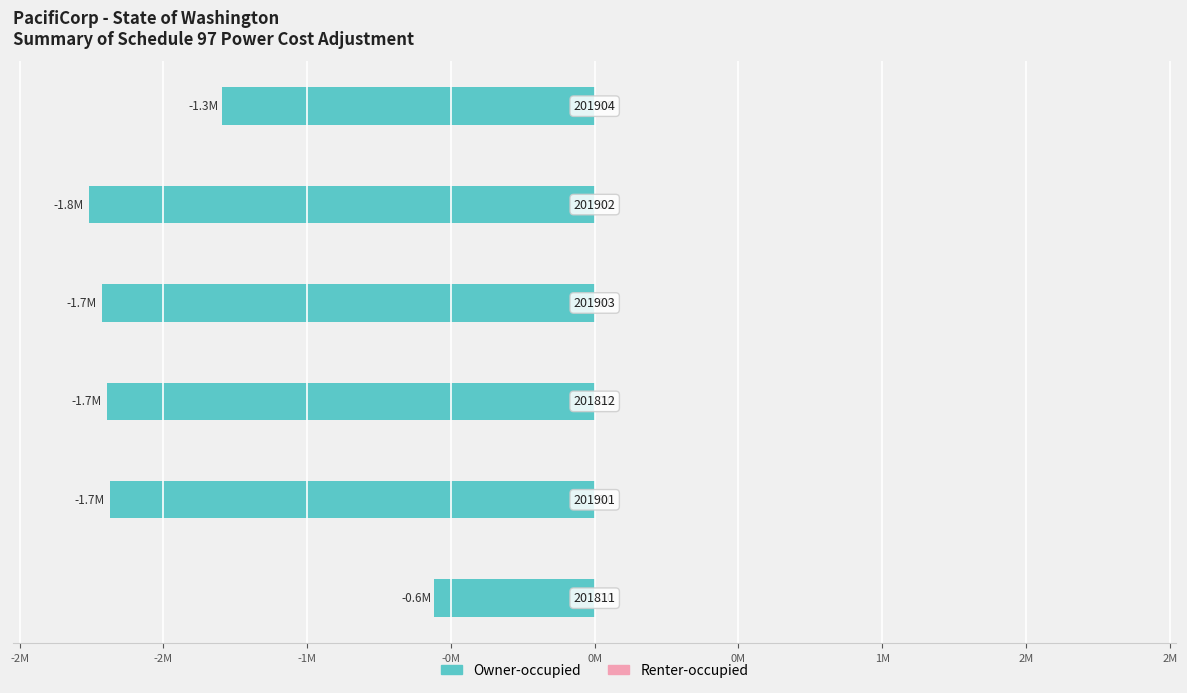

Are the bars horizontal?

Yes